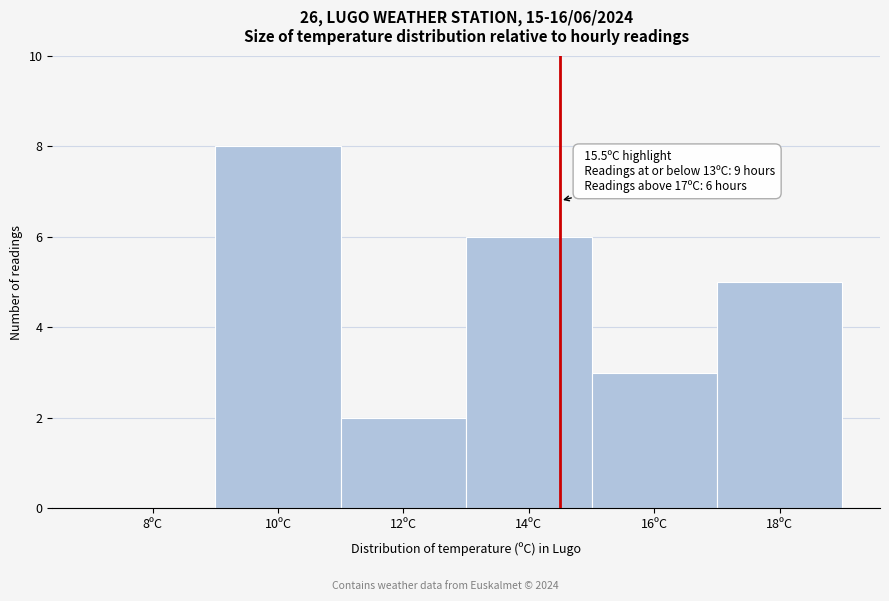

Reading left to right, what are all the values shown in this chart?

8ºC=0	10ºC=8	12ºC=2	14ºC=6	16ºC=3	18ºC=5